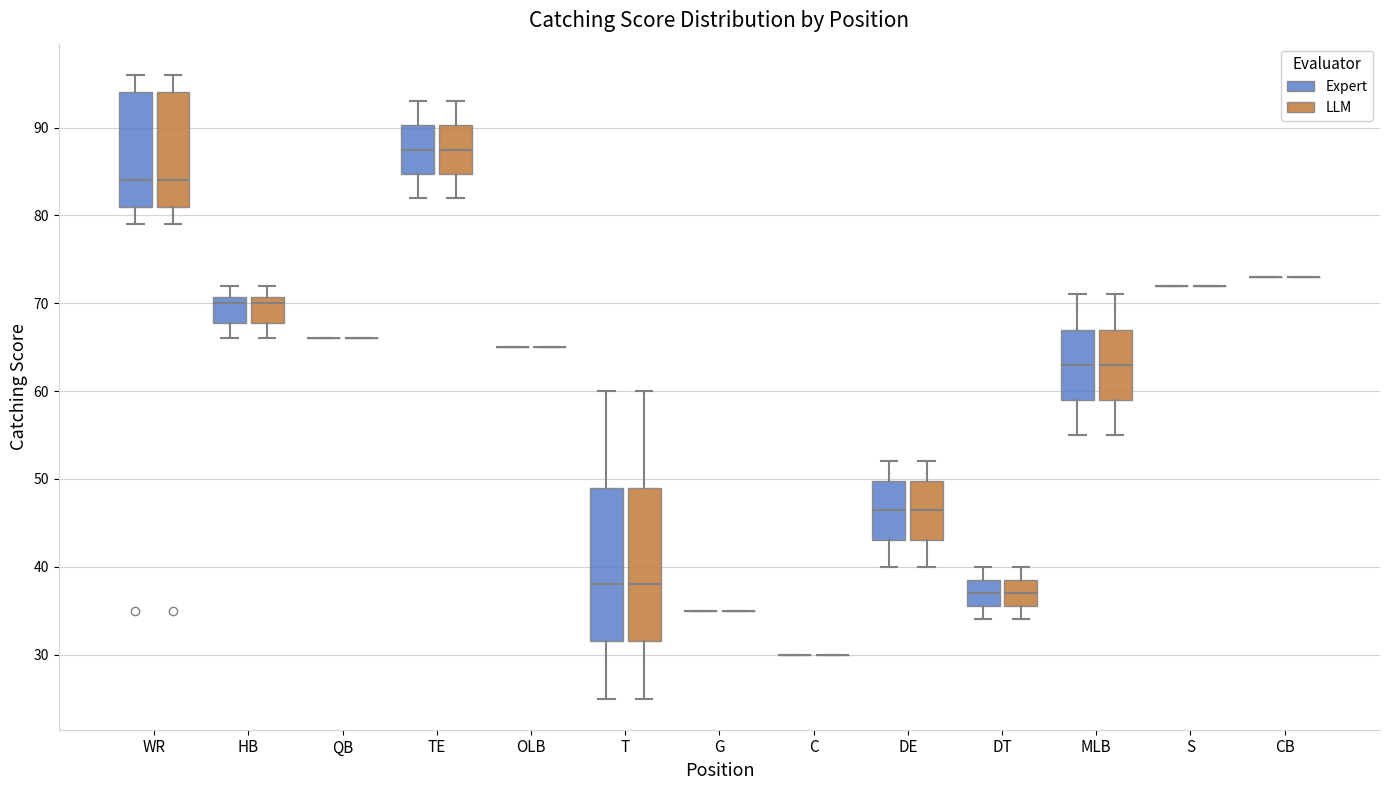

Reading left to right, transcribe this box plot: for each box, give where its median line is, the range the box spans, and where its two whiskers end, as read against the y-axis. The values are not printed on the chart, so give them approximately, as read against the axis.

WR (Expert): median 84, box 81 to 94, whiskers 79 to 96
WR (LLM): median 84, box 81 to 94, whiskers 79 to 96
HB (Expert): median 70, box 68 to 71, whiskers 66 to 72
HB (LLM): median 70, box 68 to 71, whiskers 66 to 72
QB (Expert): box collapsed to a line at 66, whiskers 66 to 66
QB (LLM): box collapsed to a line at 66, whiskers 66 to 66
TE (Expert): median 88, box 85 to 90, whiskers 82 to 93
TE (LLM): median 88, box 85 to 90, whiskers 82 to 93
OLB (Expert): box collapsed to a line at 65, whiskers 65 to 65
OLB (LLM): box collapsed to a line at 65, whiskers 65 to 65
T (Expert): median 38, box 32 to 49, whiskers 25 to 60
T (LLM): median 38, box 32 to 49, whiskers 25 to 60
G (Expert): box collapsed to a line at 35, whiskers 35 to 35
G (LLM): box collapsed to a line at 35, whiskers 35 to 35
C (Expert): box collapsed to a line at 30, whiskers 30 to 30
C (LLM): box collapsed to a line at 30, whiskers 30 to 30
DE (Expert): median 47, box 43 to 50, whiskers 40 to 52
DE (LLM): median 47, box 43 to 50, whiskers 40 to 52
DT (Expert): median 37, box 36 to 39, whiskers 34 to 40
DT (LLM): median 37, box 36 to 39, whiskers 34 to 40
MLB (Expert): median 63, box 59 to 67, whiskers 55 to 71
MLB (LLM): median 63, box 59 to 67, whiskers 55 to 71
S (Expert): box collapsed to a line at 72, whiskers 72 to 72
S (LLM): box collapsed to a line at 72, whiskers 72 to 72
CB (Expert): box collapsed to a line at 73, whiskers 73 to 73
CB (LLM): box collapsed to a line at 73, whiskers 73 to 73